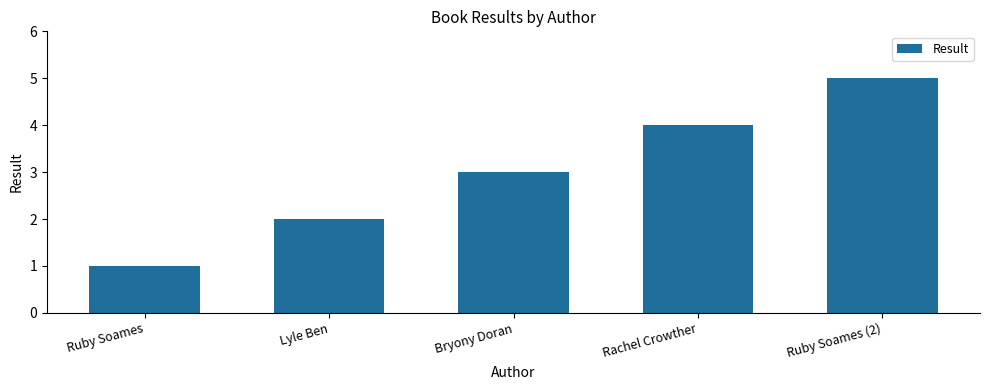

Count the number of data series in this chart.

1